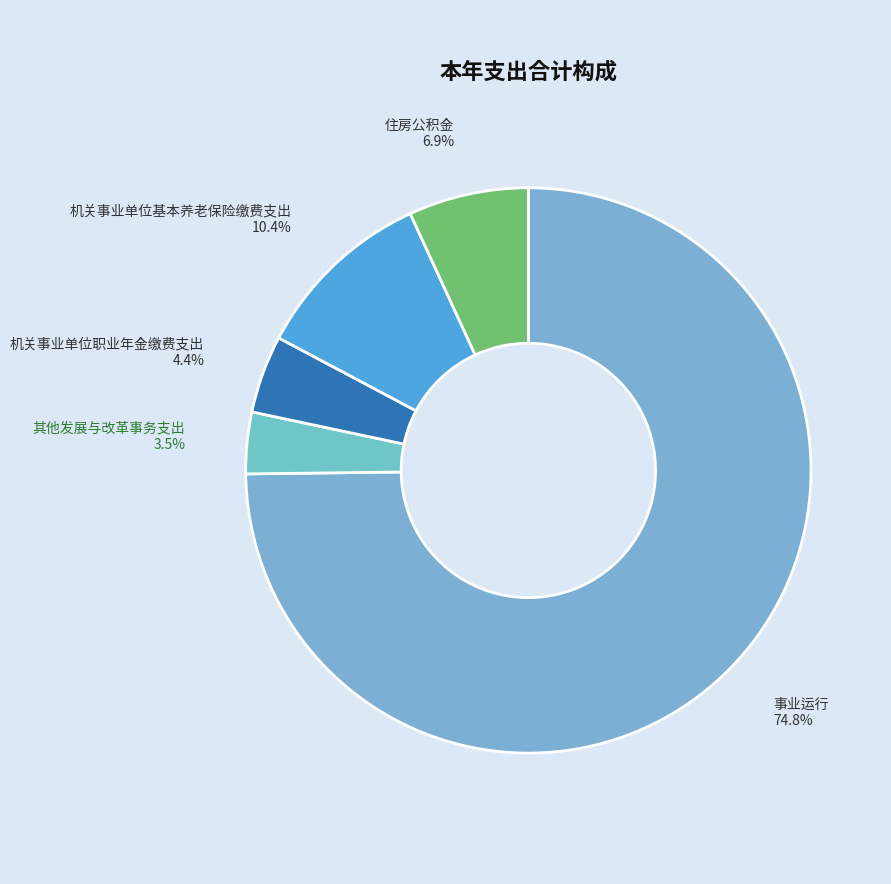

What is the majority slice?

事业运行